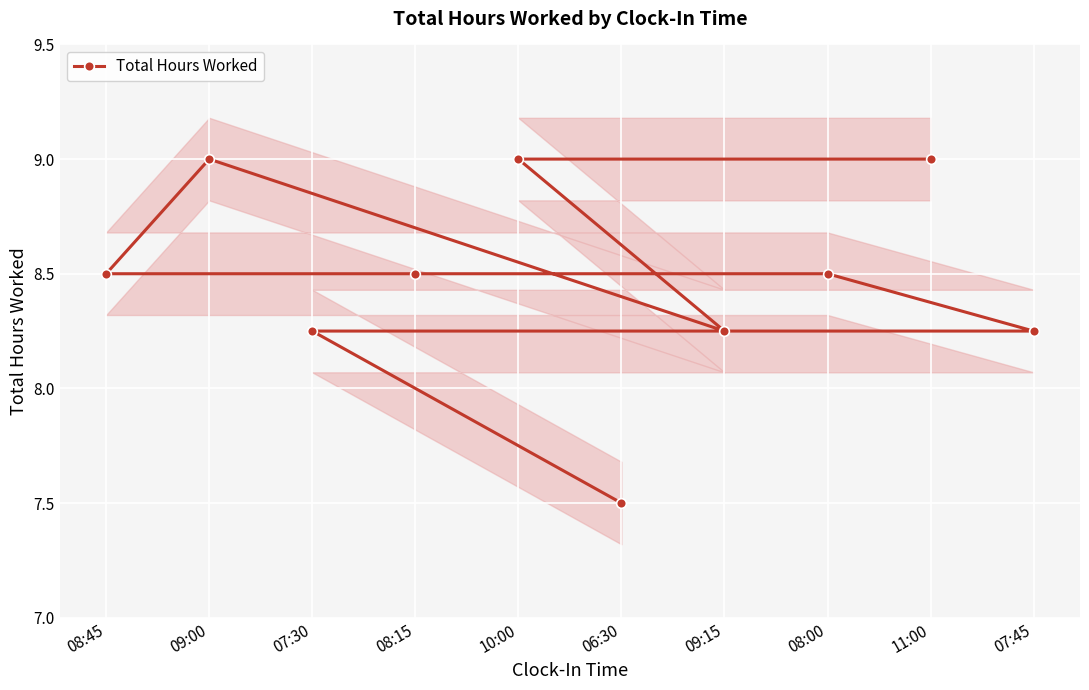

Where is the data nearest to the value 8?

07:30